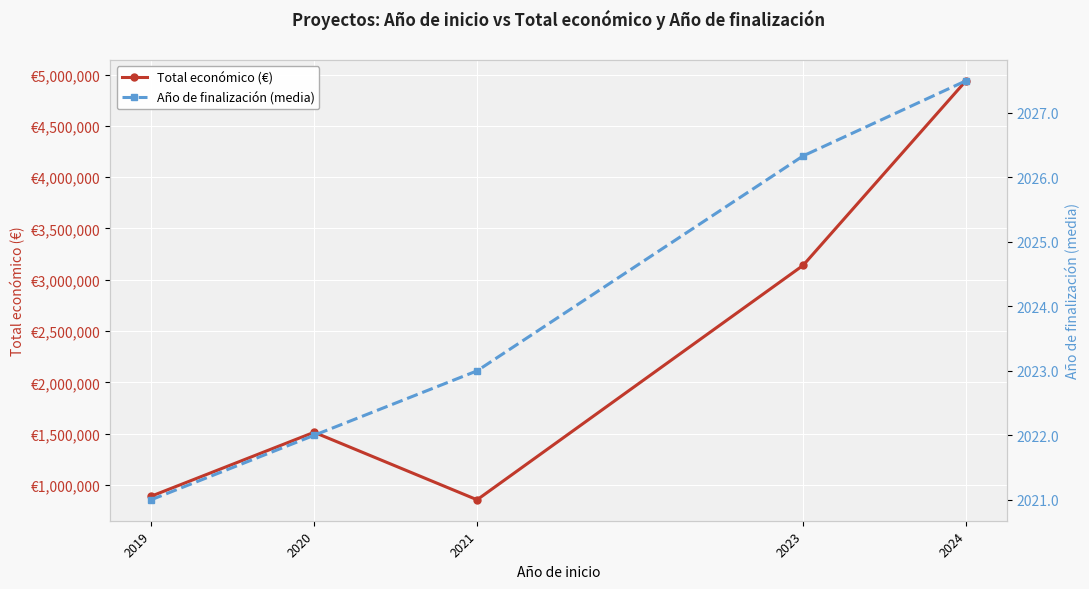

True or false: Año de finalización (media) and Total económico (€) cross at least once.

False